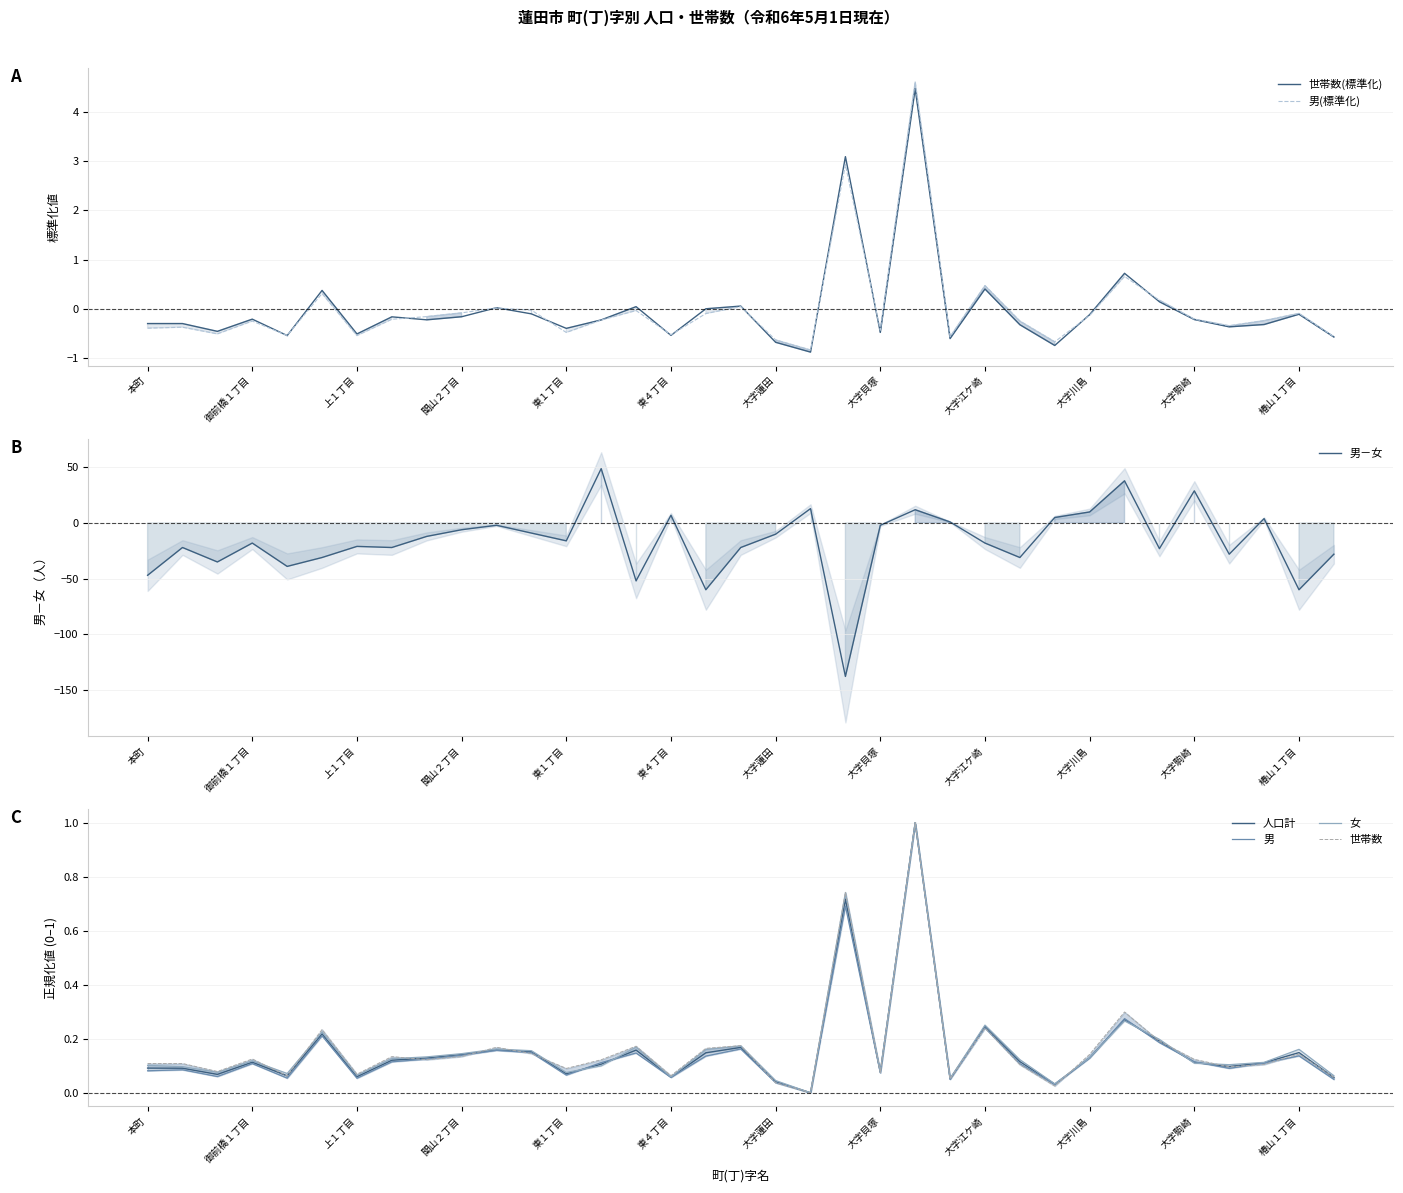

The 男(標準化) series shows -0.6 at 大字蓮田. True or false?

True